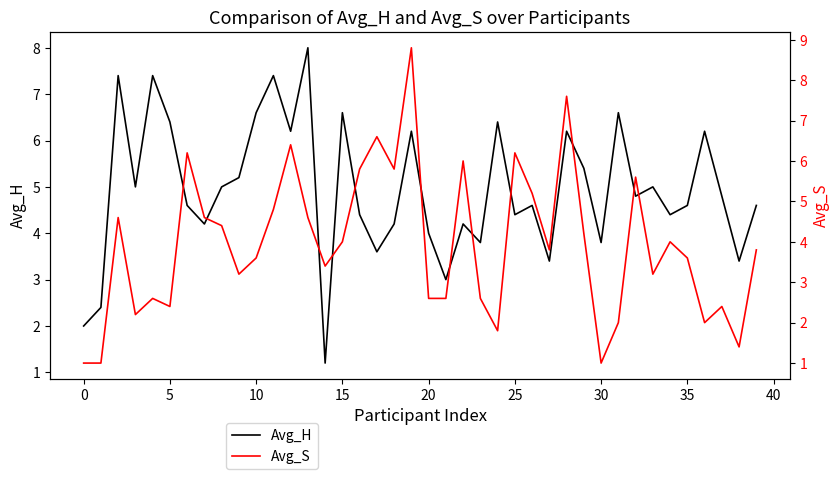

Is it true that Avg_H equals 6.1 at 35?

False